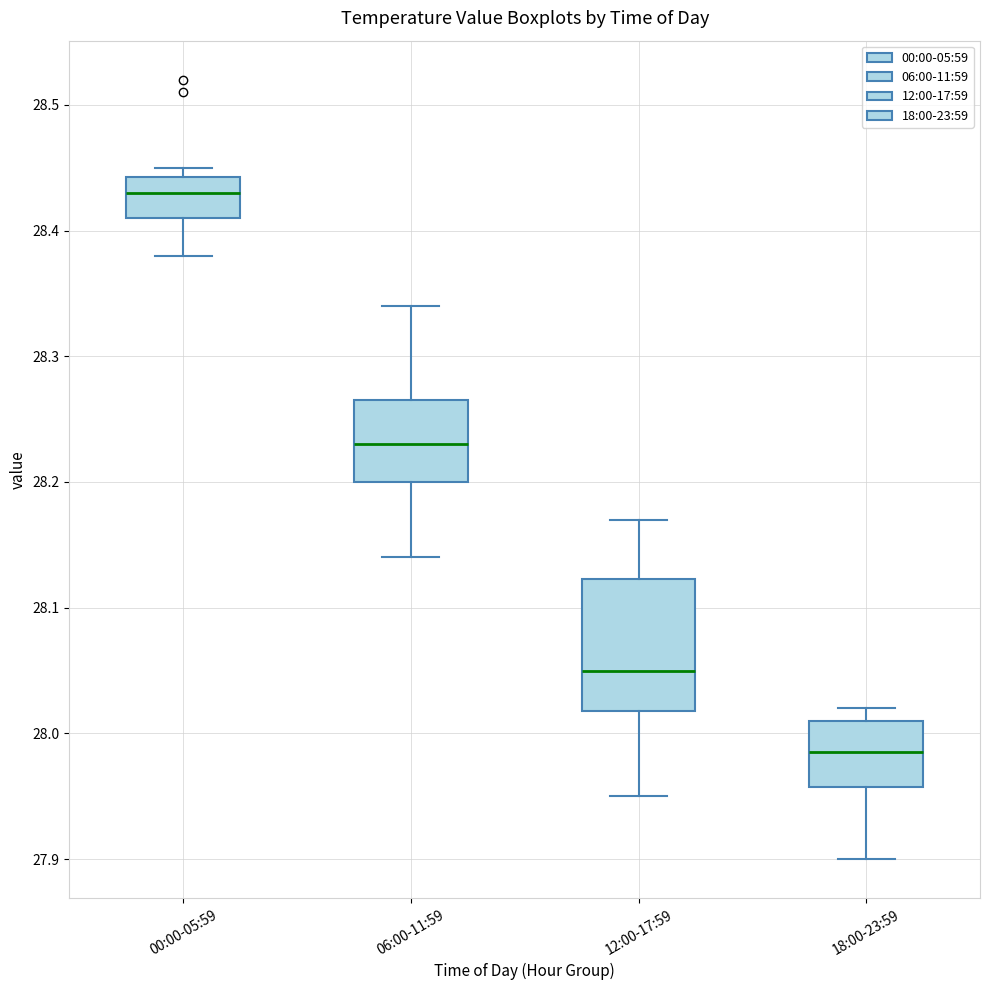

Which box is the tallest, from its lower edge to its upper edge?

12:00-17:59